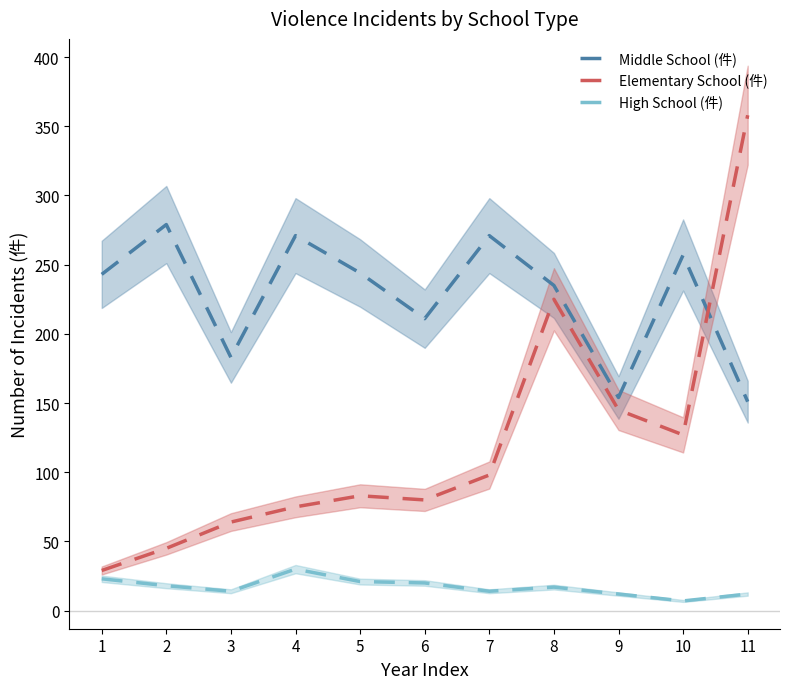

At which category is the sum across all series the highest?

11